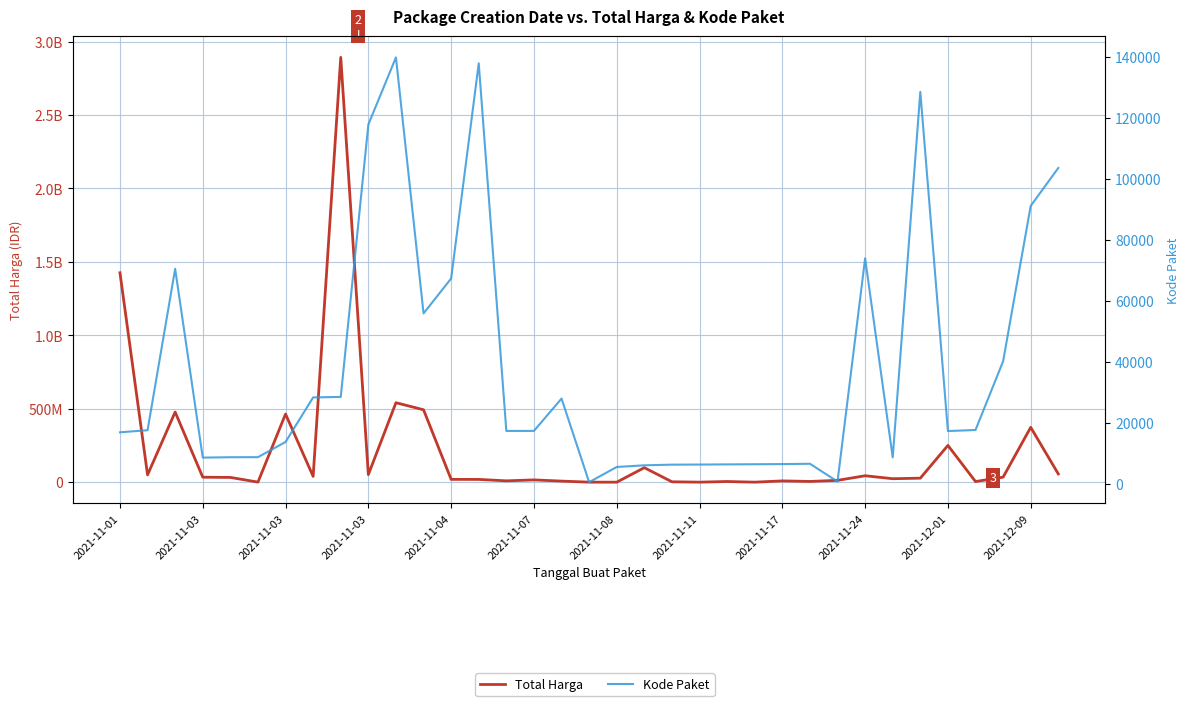

At which category does Total Harga reach its first local peak?

2021-11-03